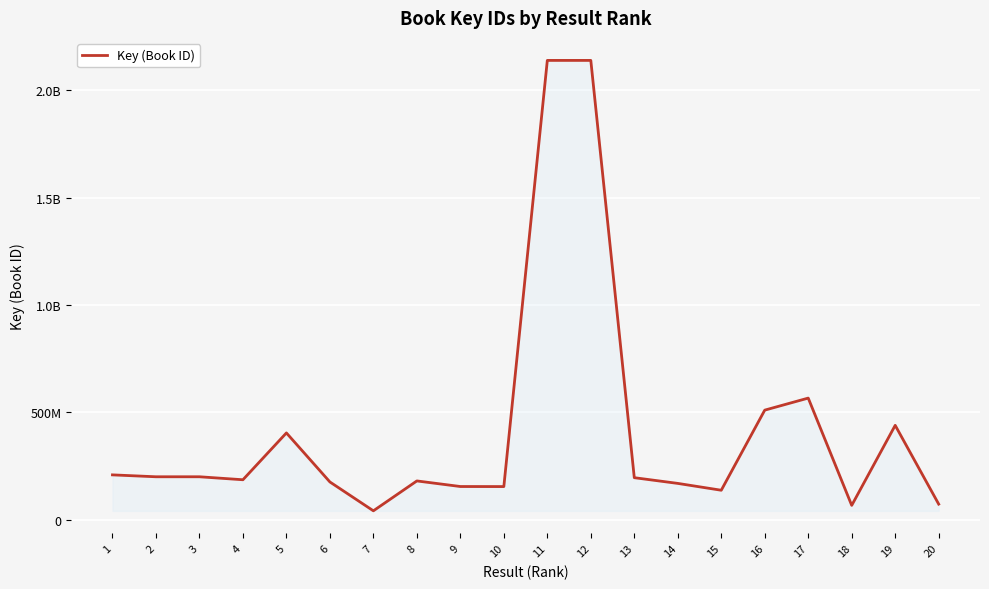

Does the chart have visible grid lines?

Yes